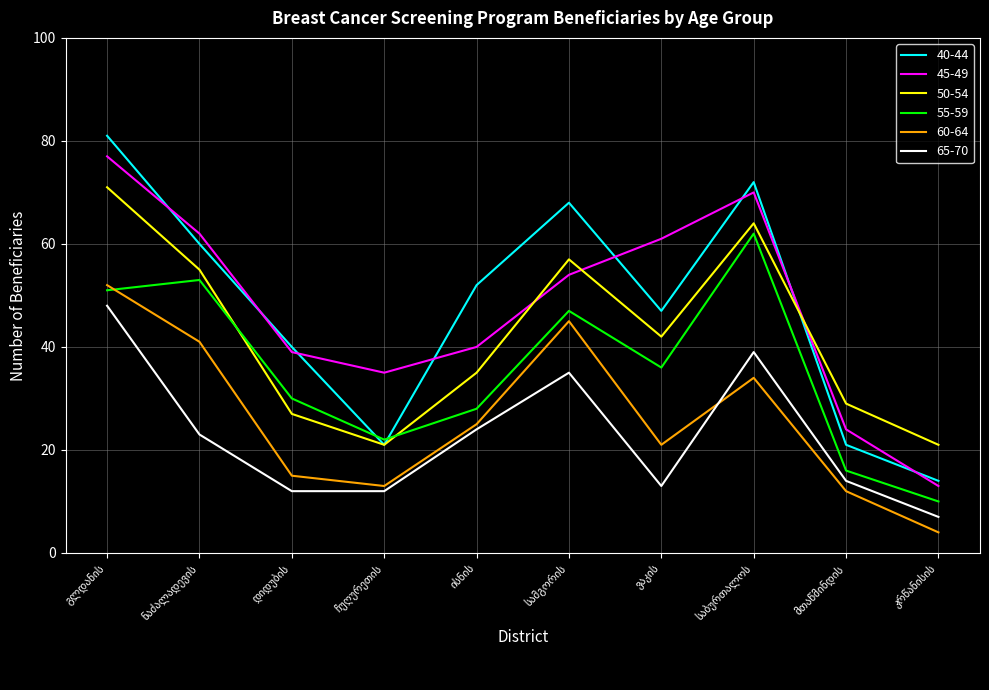

List the series in order of their peak value, highest first.

40-44, 45-49, 50-54, 55-59, 60-64, 65-70